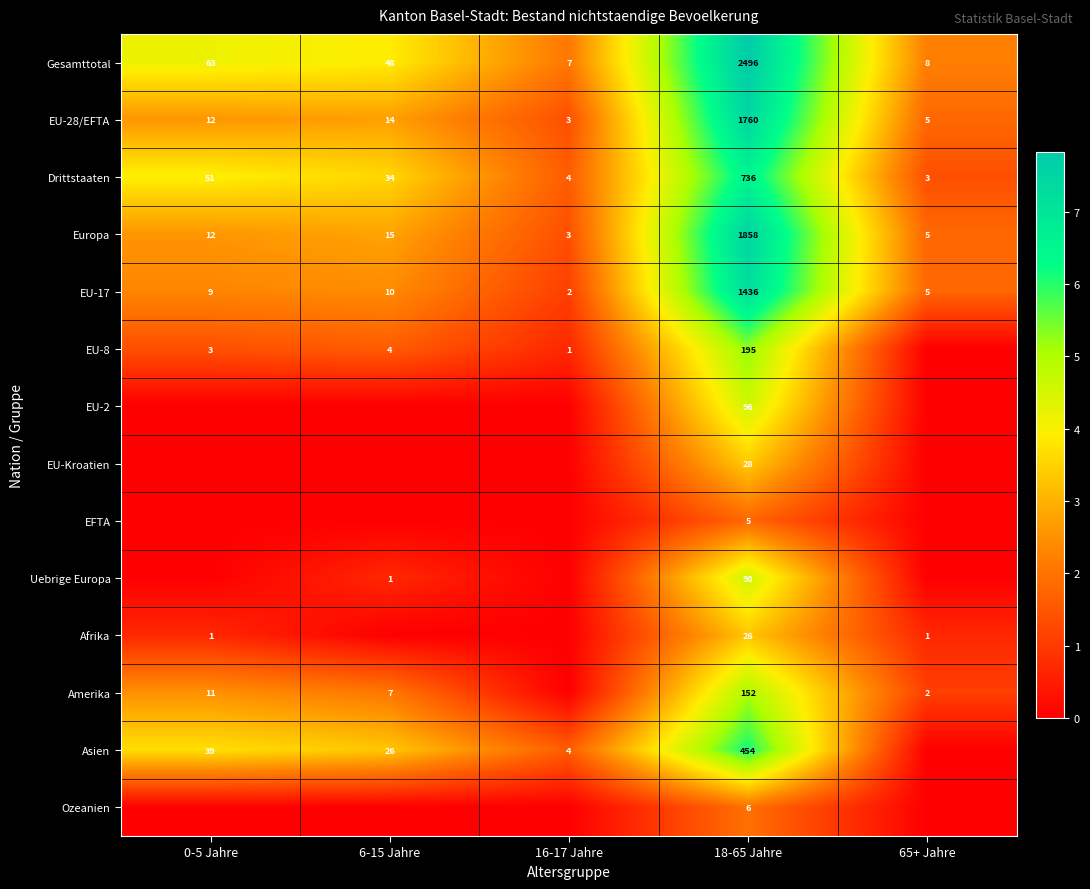

Is the value of EU-28/EFTA at 65+ Jahre greater than the value of Europa at 16-17 Jahre?

Yes